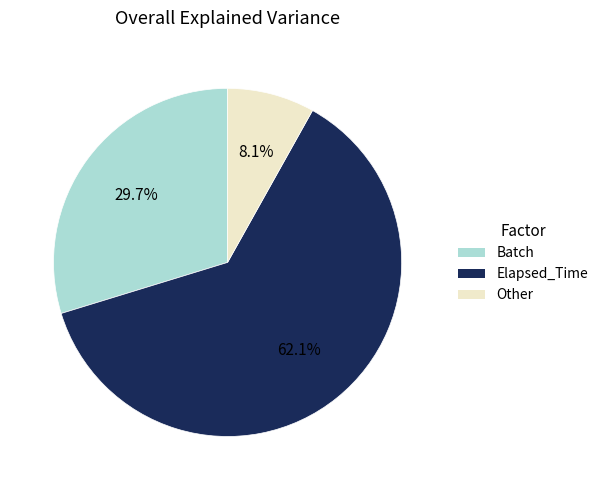

Is there a majority slice in this chart?

Yes